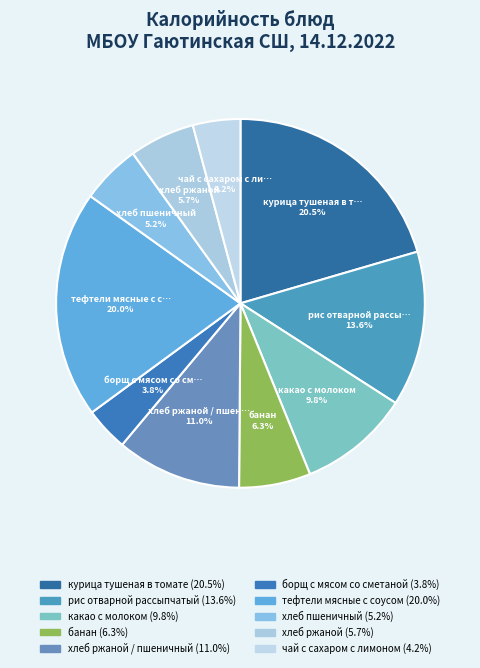

How many slices are in this pie chart?

10